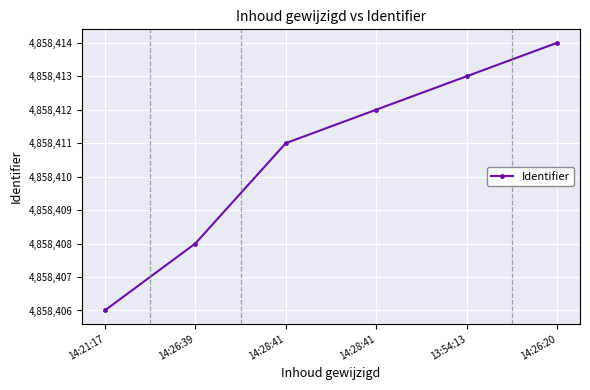

List the labels in order of value, smallest first.

14:21:17, 14:26:39, 14:28:41, 14:28:41, 13:54:13, 14:26:20